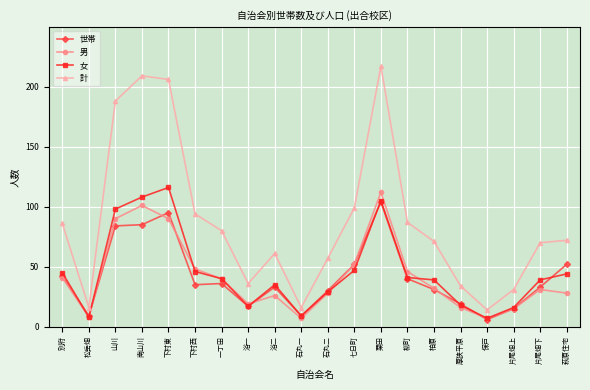

How many series are shown in this chart?

4